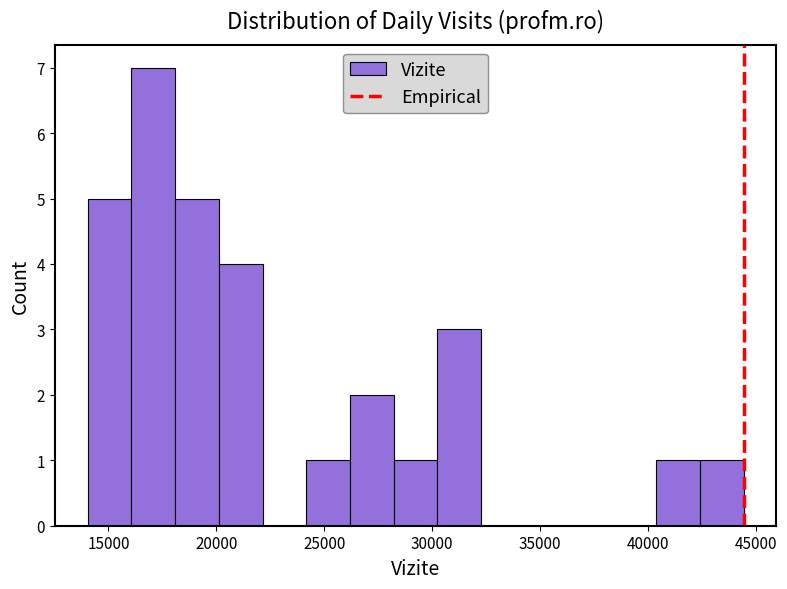

How tall is the bar that spans 24000 to 26000 on the x-axis? Neither the bar edges nor the heights are printed on the chart, so give them approximately, as read against the axes.

1